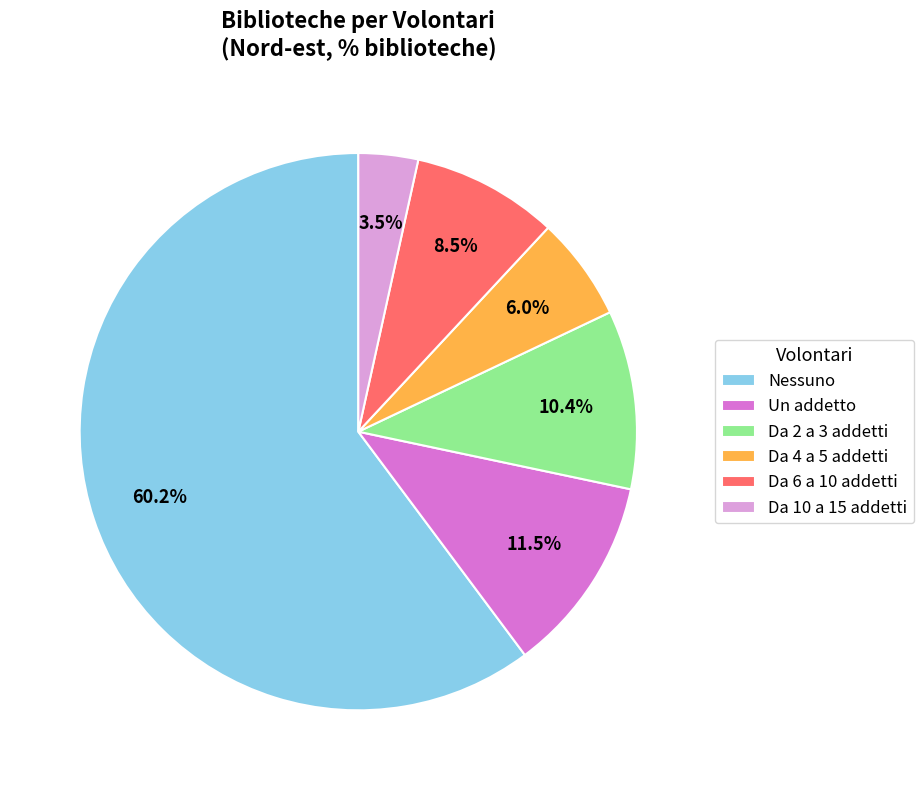

Is the sum of Da 4 a 5 addetti and Nessuno greater than half?

Yes